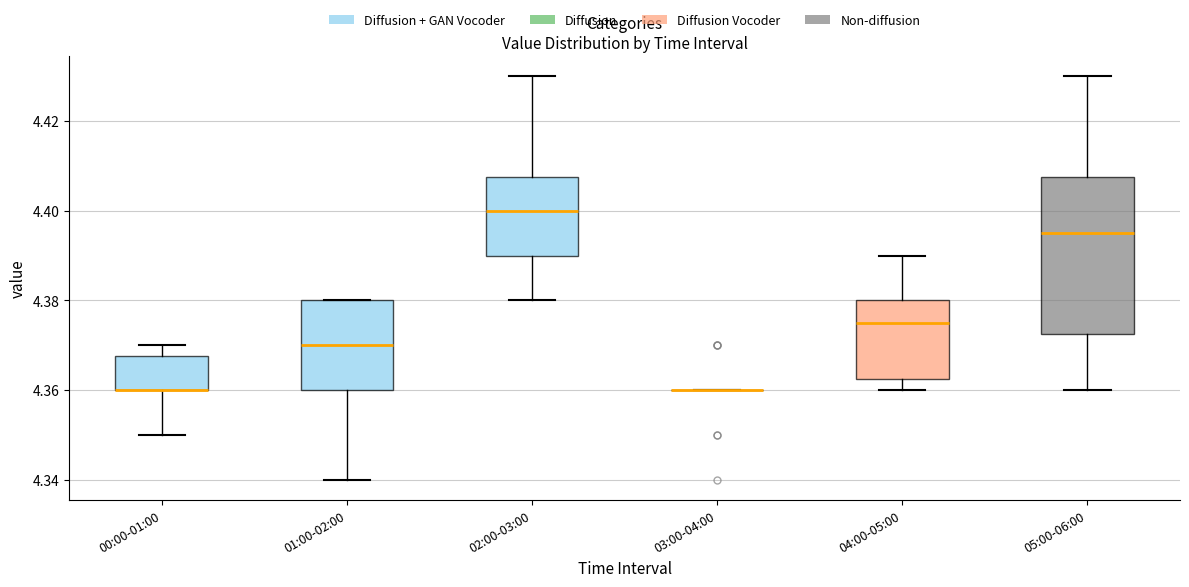

Reading left to right, read every box against the y-axis: the position of its median line, the range the box covers, and the ends of its whiskers. The values are not printed on the chart, so give them approximately, as read against the axis.

00:00-01:00: median 4.360 (drawn on the box's lower edge), box 4.360 to 4.368, whiskers 4.350 to 4.370
01:00-02:00: median 4.370, box 4.360 to 4.380, whiskers 4.340 to 4.380
02:00-03:00: median 4.400, box 4.390 to 4.408, whiskers 4.380 to 4.430
03:00-04:00: box collapsed to a line at 4.360, whiskers 4.360 to 4.360
04:00-05:00: median 4.376, box 4.362 to 4.380, whiskers 4.360 to 4.390
05:00-06:00: median 4.396, box 4.372 to 4.408, whiskers 4.360 to 4.430